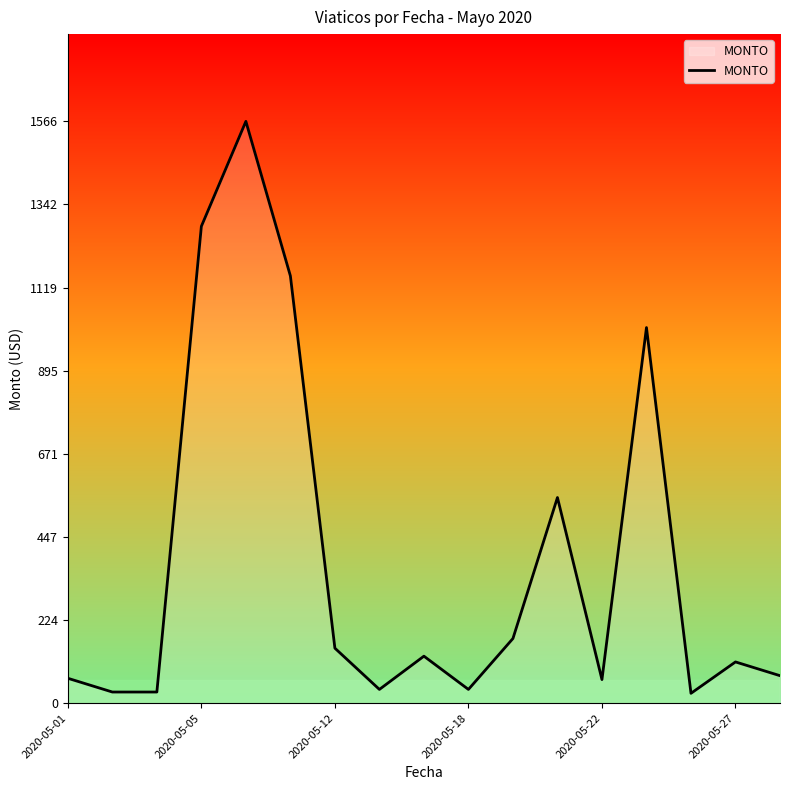

Does the chart have visible grid lines?

No